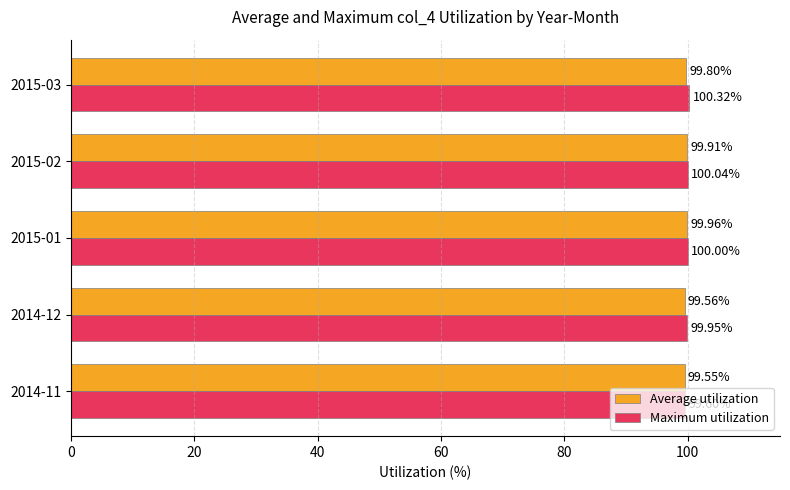

List the series in order of their peak value, lowest first.

Average utilization, Maximum utilization